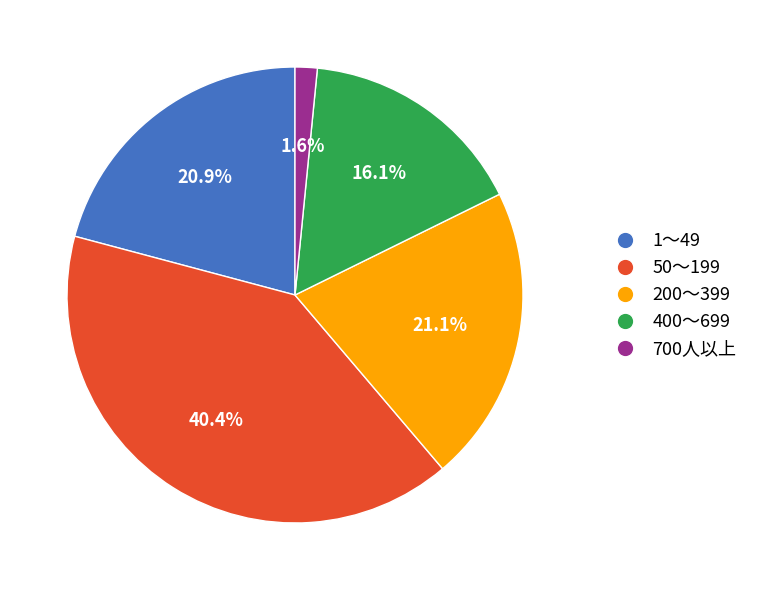

How many slices are in this pie chart?

5